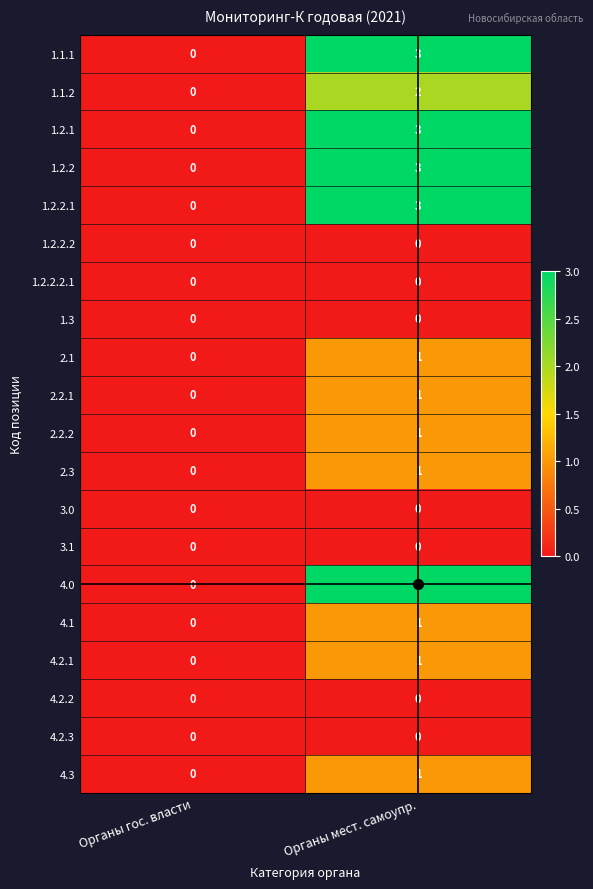

What is the total value across all series at Органы мест. самоупр.?

24